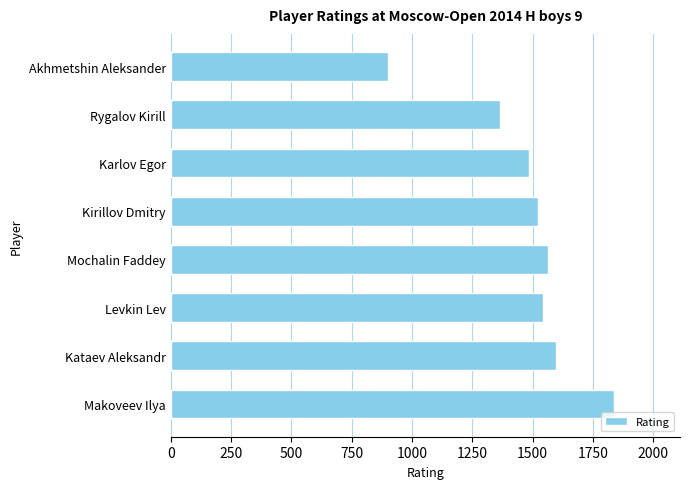

Is it true that the value at Mochalin Faddey is 1565?

True